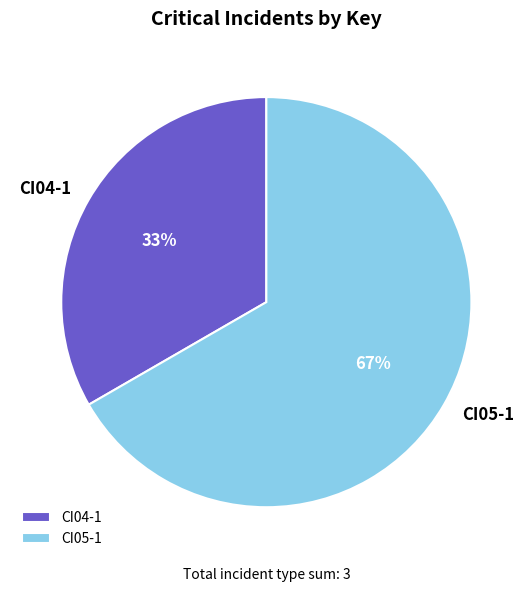

Do CI04-1 and CI05-1 together represent more than half of the pie?

Yes